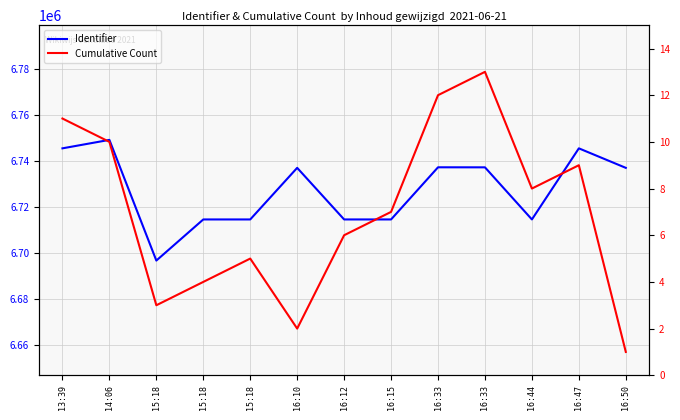

Is it true that Cumulative Count equals 12 at 16:15?

False